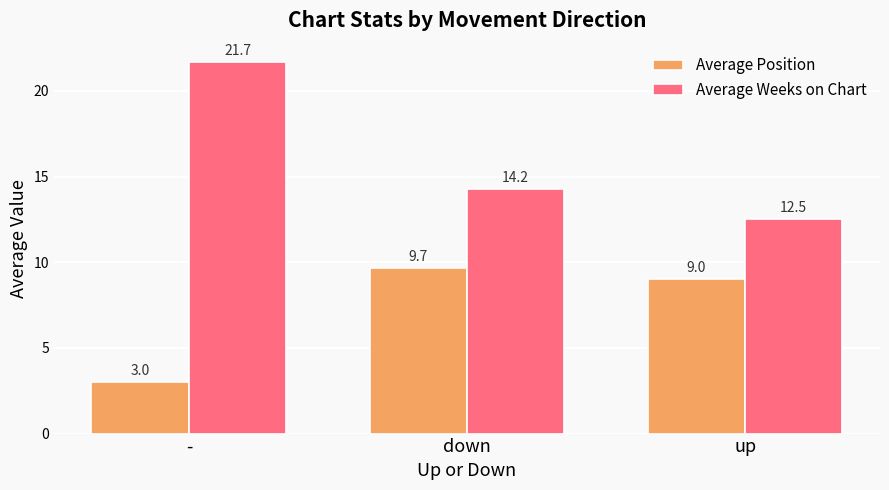

True or false: Average Weeks on Chart has a value of 19.5 at down.

False